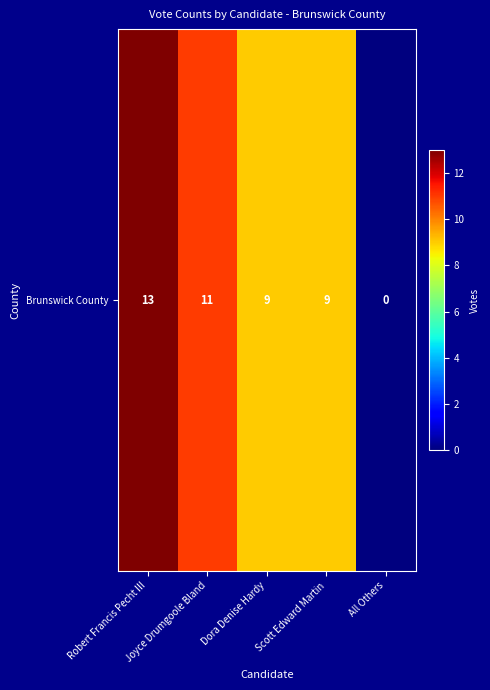

Which has a higher value, Dora Denise Hardy or Scott Edward Martin?

Dora Denise Hardy